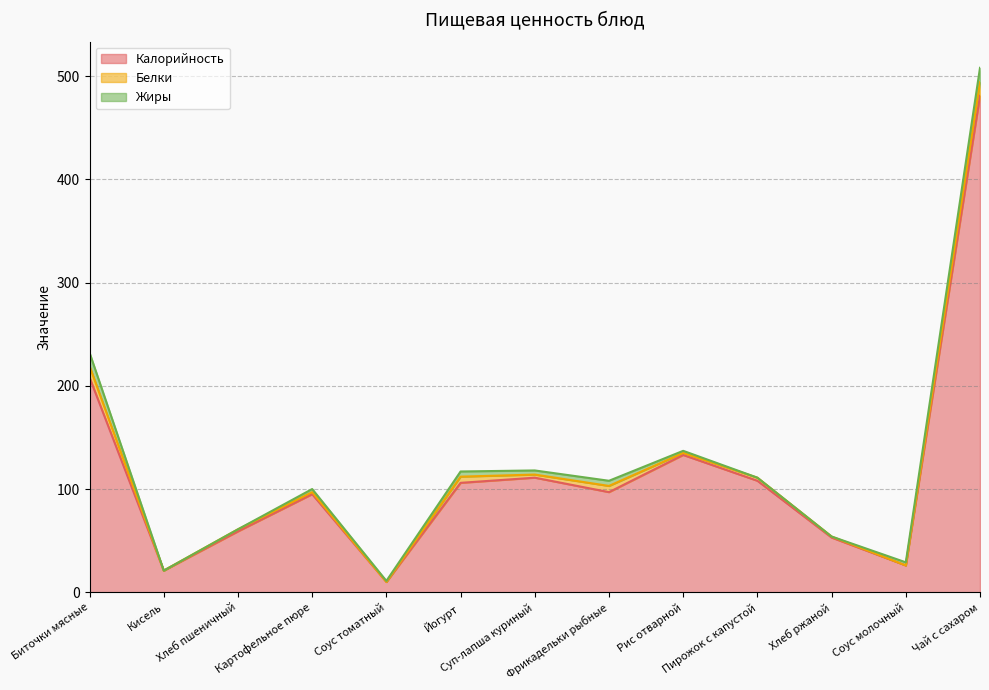

At which category is the sum across all series the highest?

Чай с сахаром